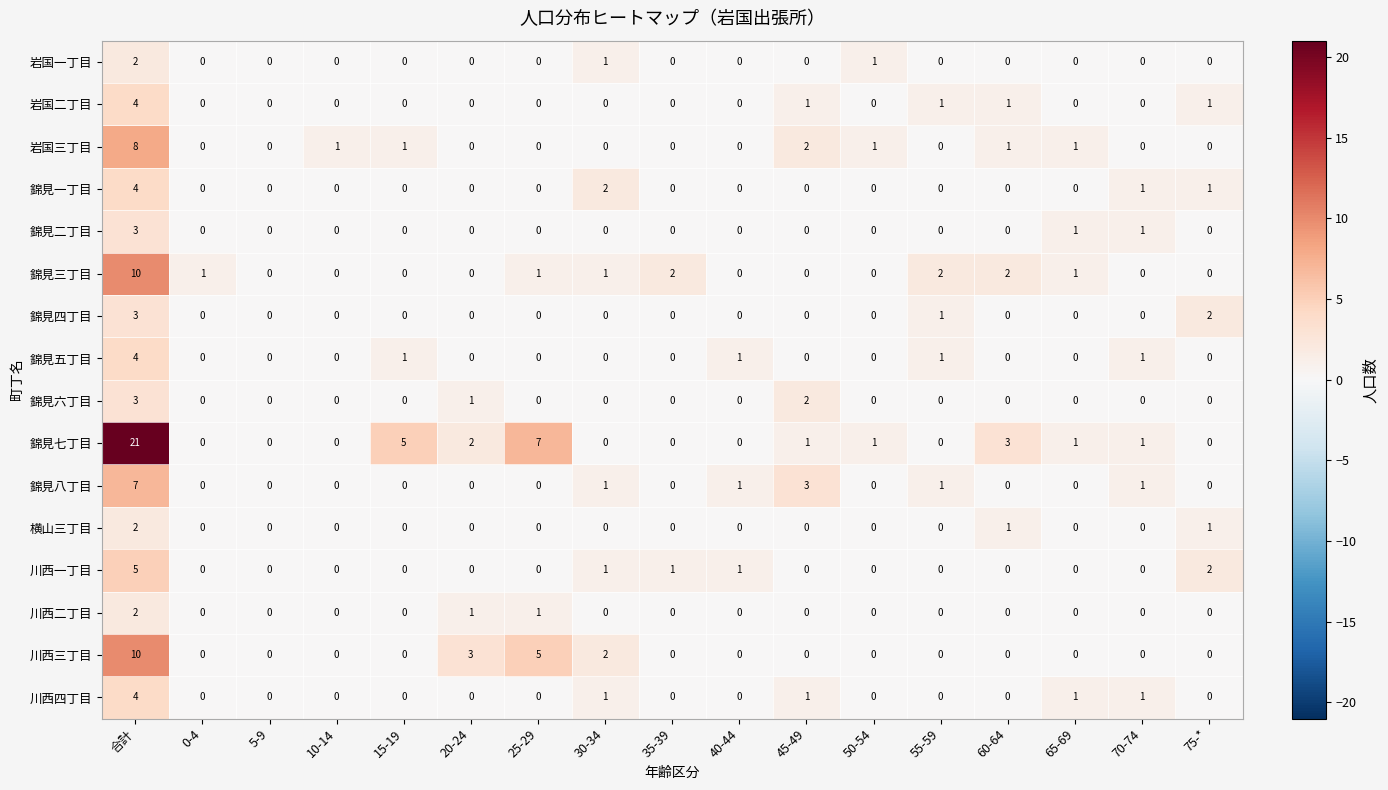

How many 岩国二丁目 values are between 0 and 1?

16